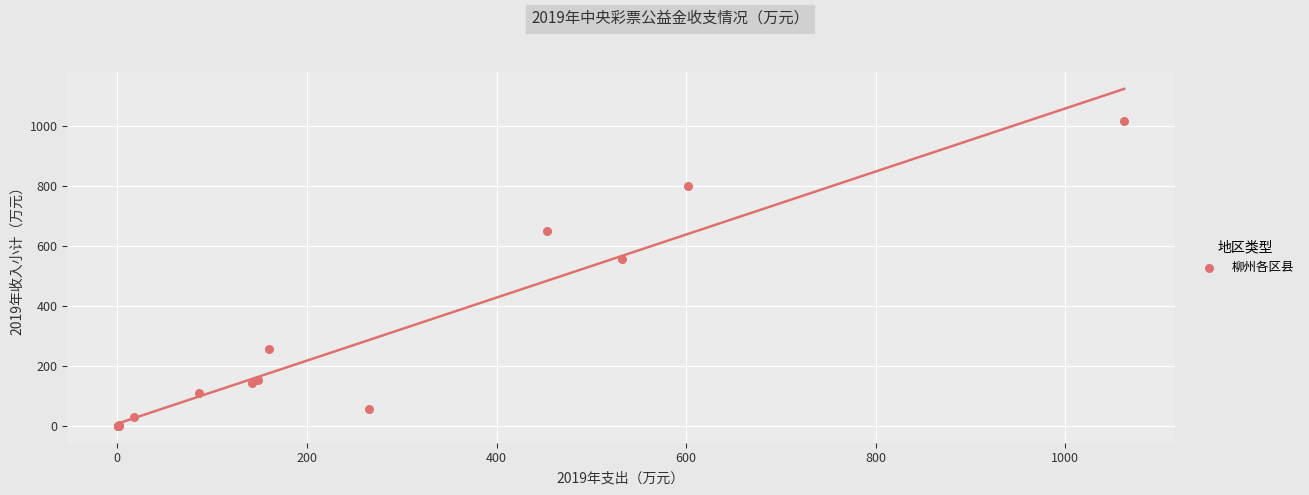

What Y value in the scatter plot is closest to 509?

559